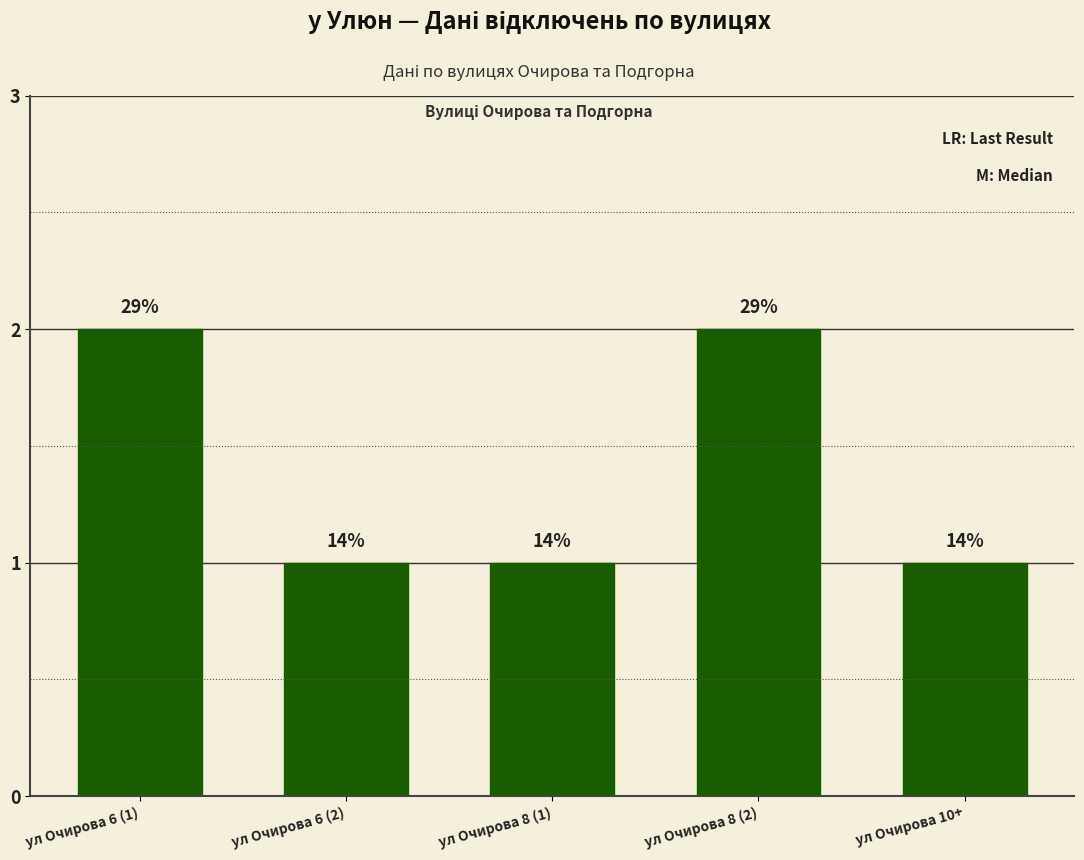

What is the difference between the maximum and minimum values?

1